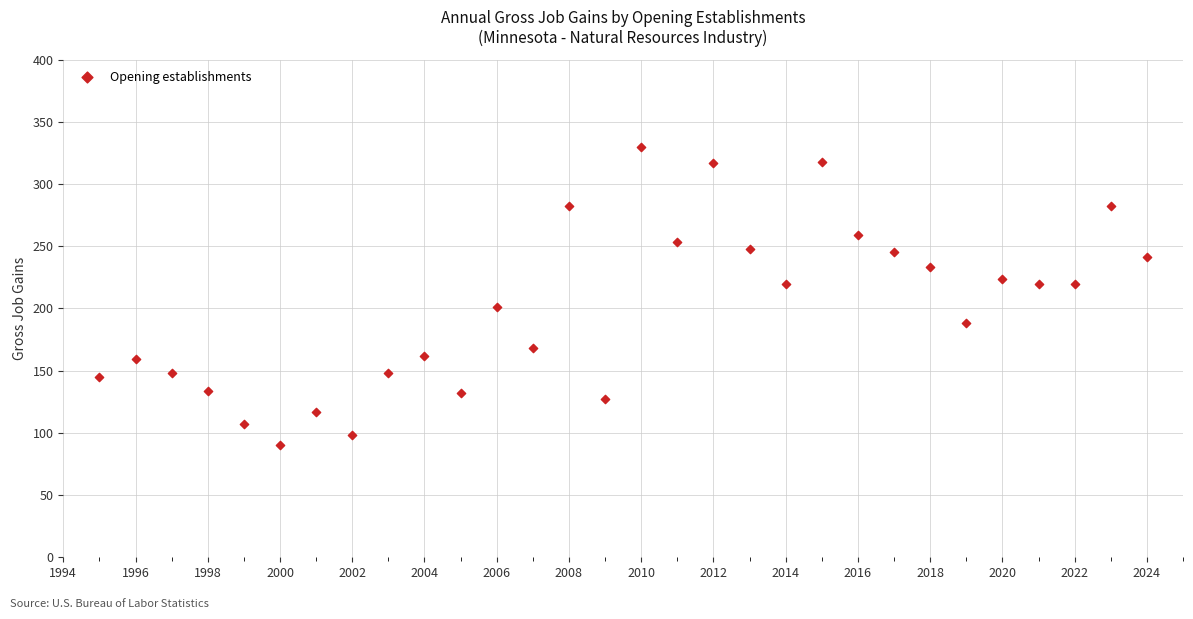

What is the range of X values (max minus min)?

29